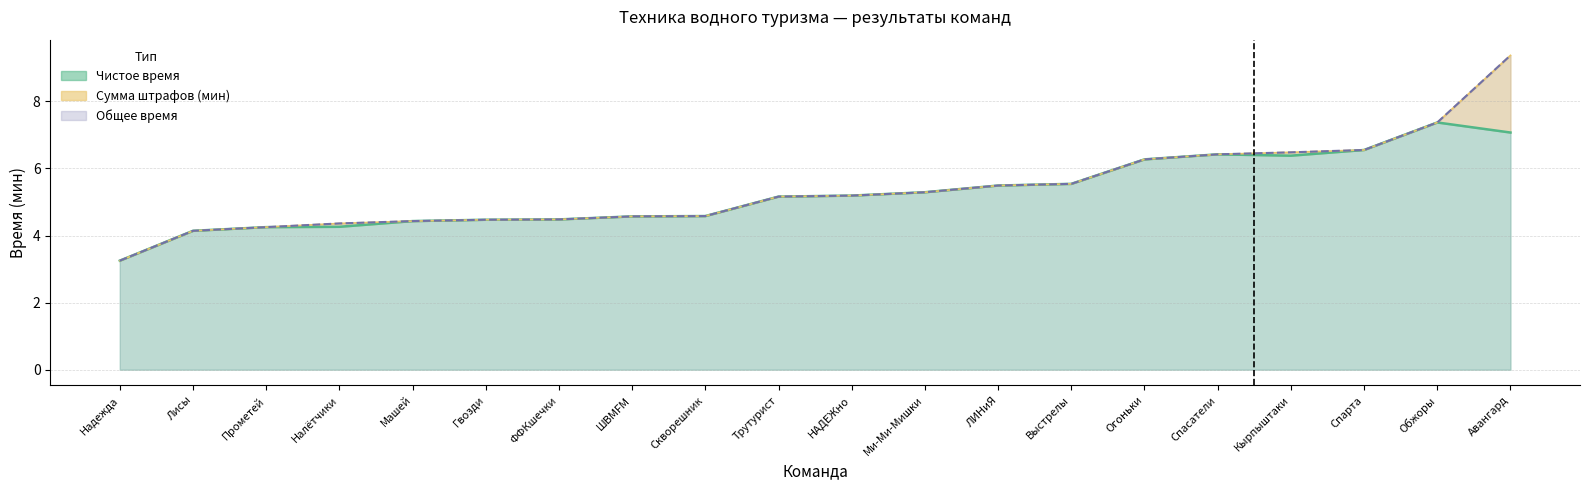

Is the value of Чистое время at Выстрелы greater than the value of Общее время at Налётчики?

Yes